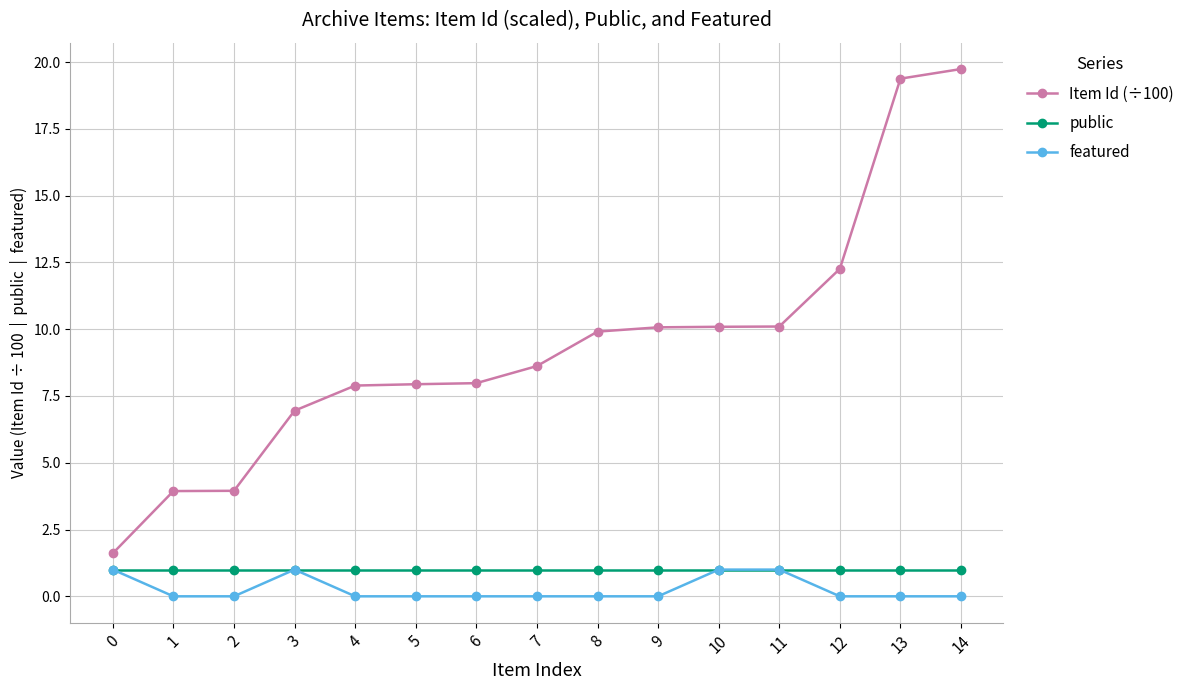

Is the value of Item Id (÷100) at 5 greater than the value of public at 12?

Yes